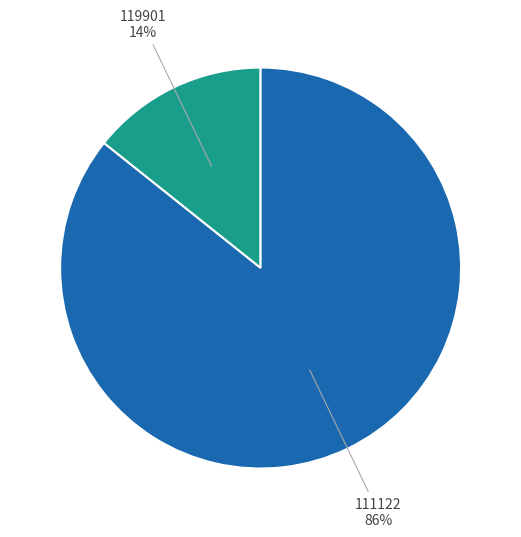

To the nearest percent, what is the average slice percentage?

50%